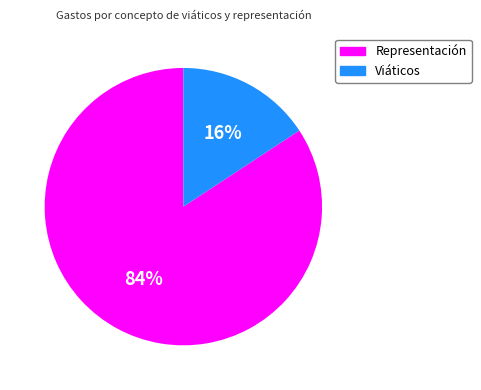

To the nearest percent, what is the difference between the largest and smallest slice percentages?

68%